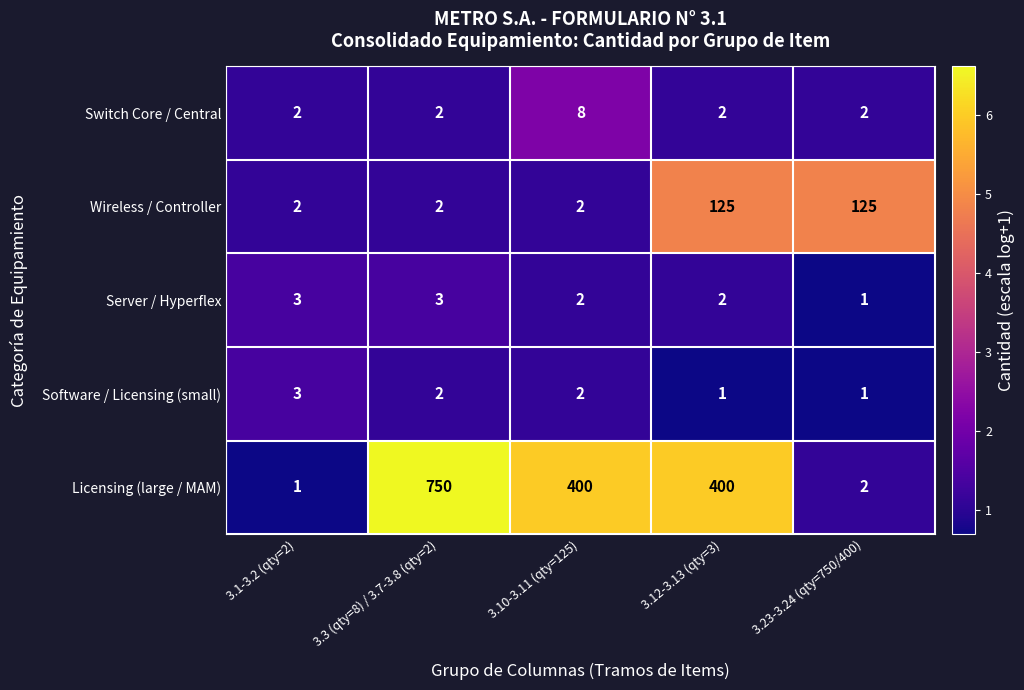

Which series has the largest total across all categories?

Licensing (large / MAM)